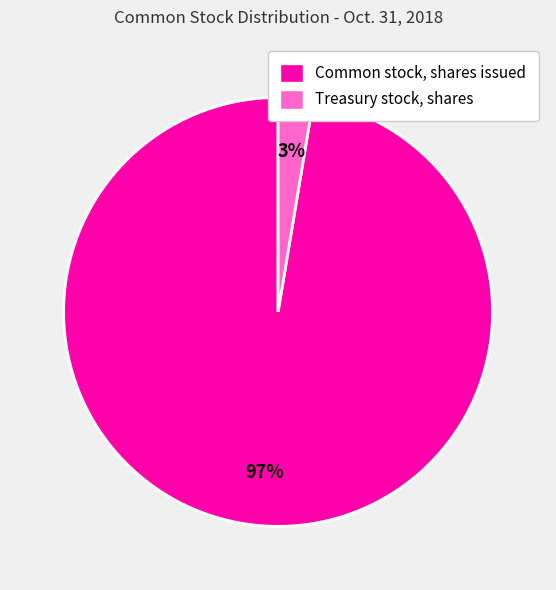

Does any single category account for the majority?

Yes